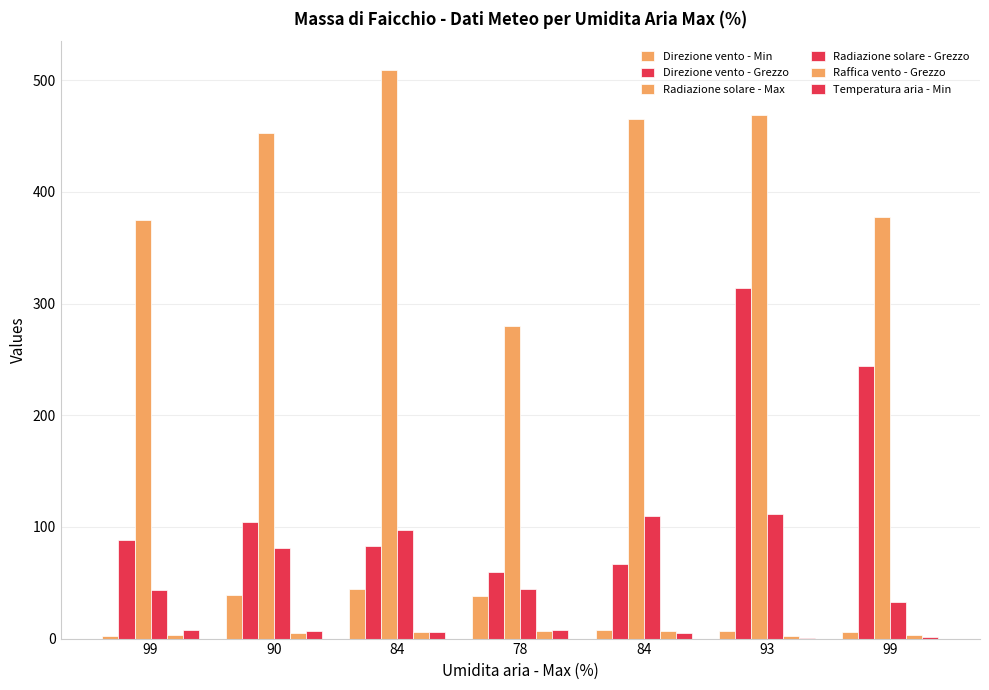

How many groups of bars are there?

7